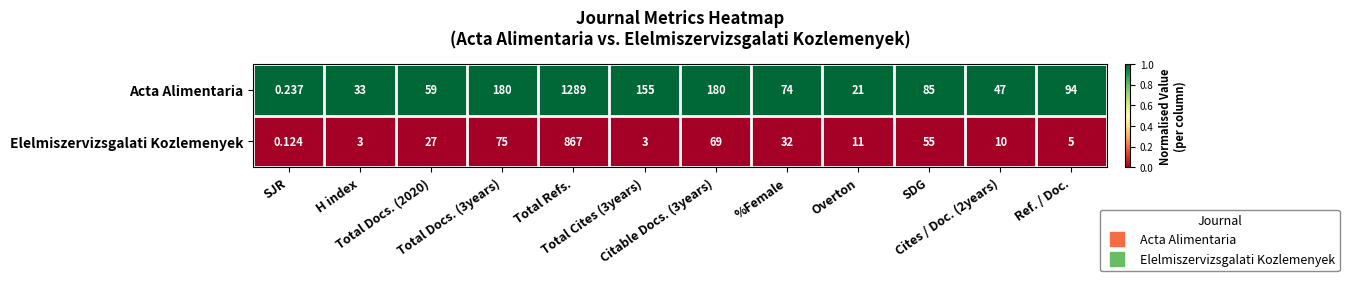

What is the spread (max minus min) of values at Total Cites (3years)?

152.0